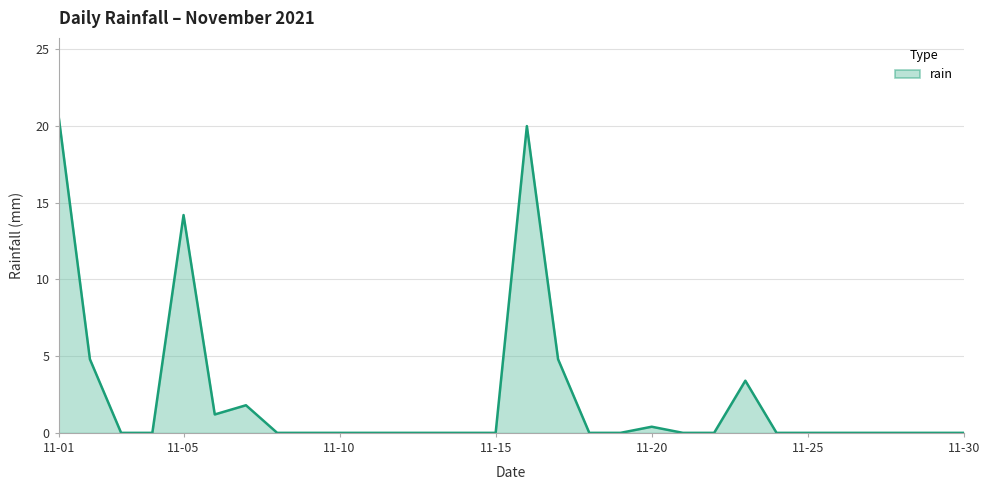

What is the maximum value shown in the chart?

20.6